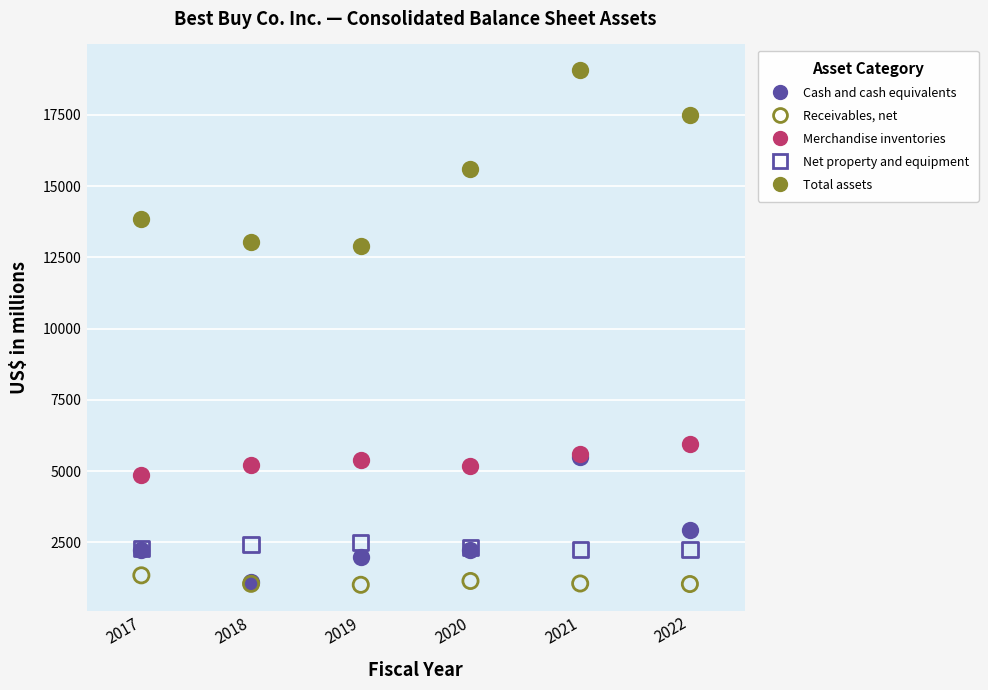

In the Total assets series, what Y value is closest to 15984?

15591